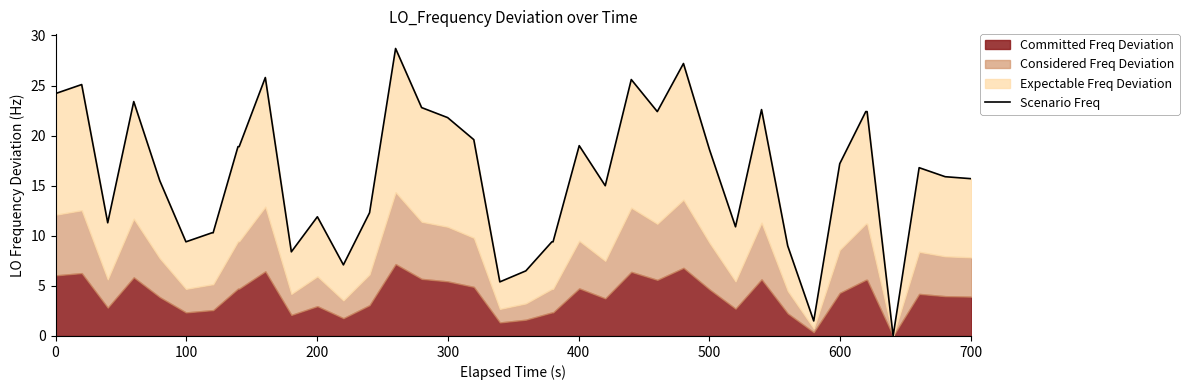

True or false: the data shows 38.6 at 16.

False